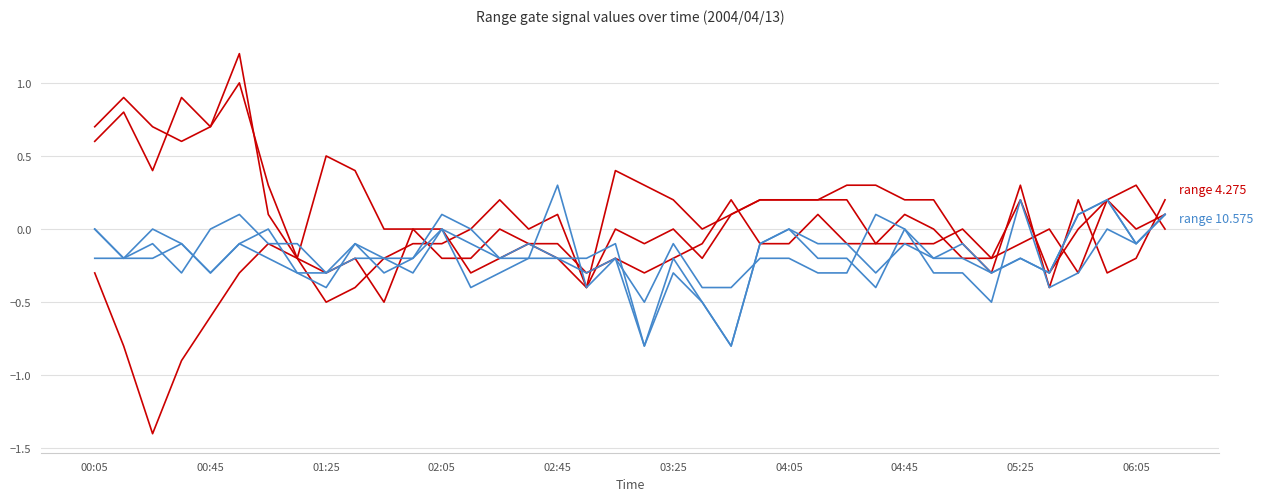

Is this an area chart (filled region under the line)?

No